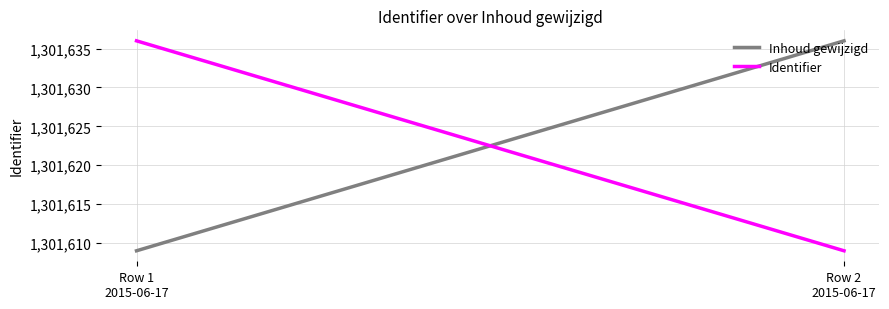

What is the spread (max minus min) of values at Row 2
2015-06-17?

27